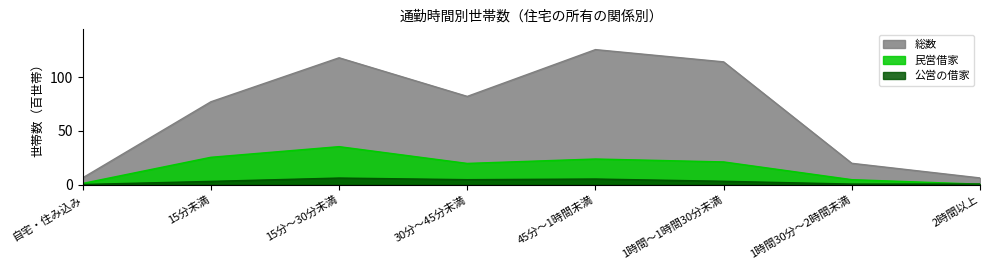

Reading left to right, list all the values displayed in this chart.

総数: 自宅・住み込み=6.4	15分未満=77.1	15分～30分未満=118.0	30分～45分未満=82.1	45分～1時間未満=125.6	1時間～1時間30分未満=114.2	1時間30分～2時間未満=19.9	2時間以上=6.3
民営借家: 自宅・住み込み=1.2	15分未満=25.5	15分～30分未満=35.4	30分～45分未満=19.8	45分～1時間未満=23.9	1時間～1時間30分未満=21.2	1時間30分～2時間未満=4.7	2時間以上=0.5
公営の借家: 自宅・住み込み=0.2	15分未満=3.1	15分～30分未満=6.2	30分～45分未満=4.7	45分～1時間未満=5.3	1時間～1時間30分未満=3.2	1時間30分～2時間未満=0.6	2時間以上=0.6